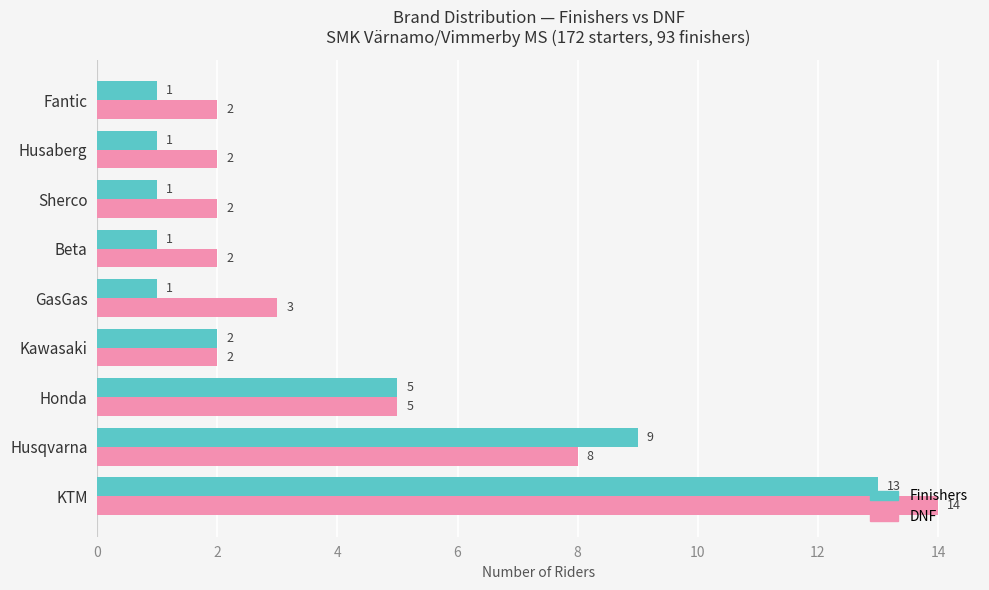

The value of DNF at GasGas is 1. True or false?

False